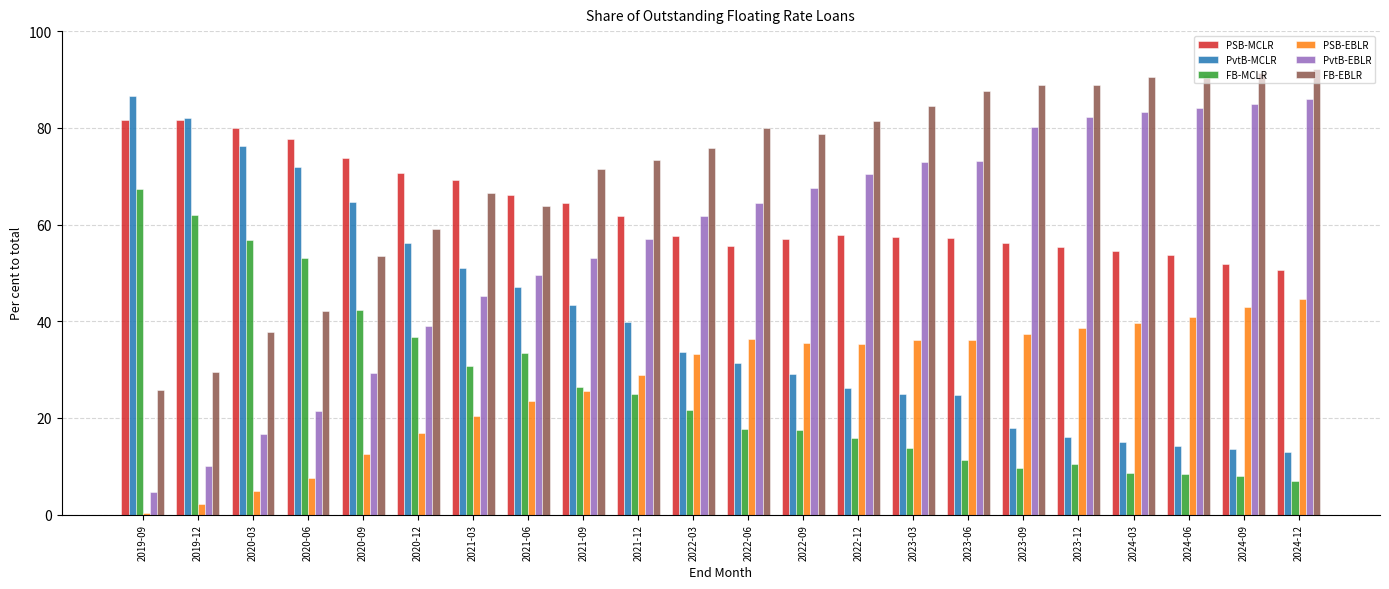

At how many categories does at least one series exceed 10?

22